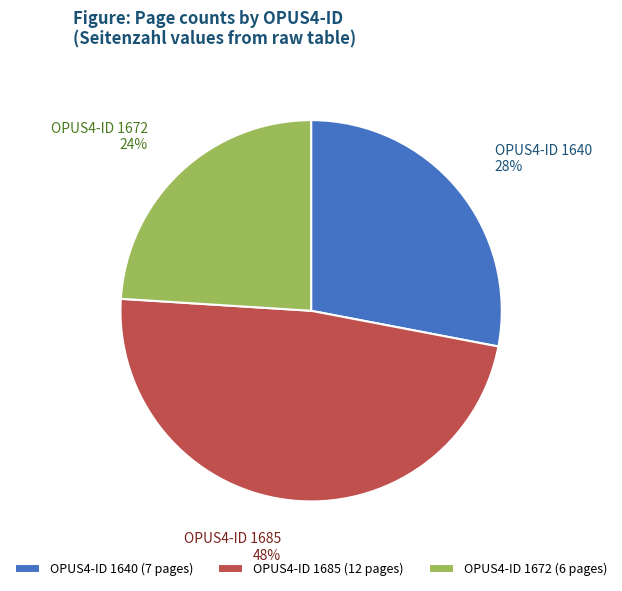

The OPUS4-ID 1640 (7 pages) slice represents 28% of the pie. True or false?

True